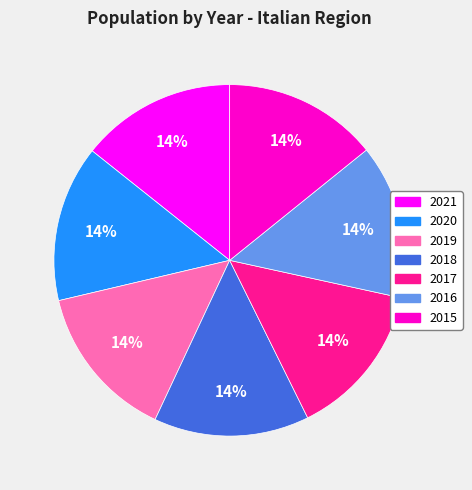

Is there a majority slice in this chart?

No